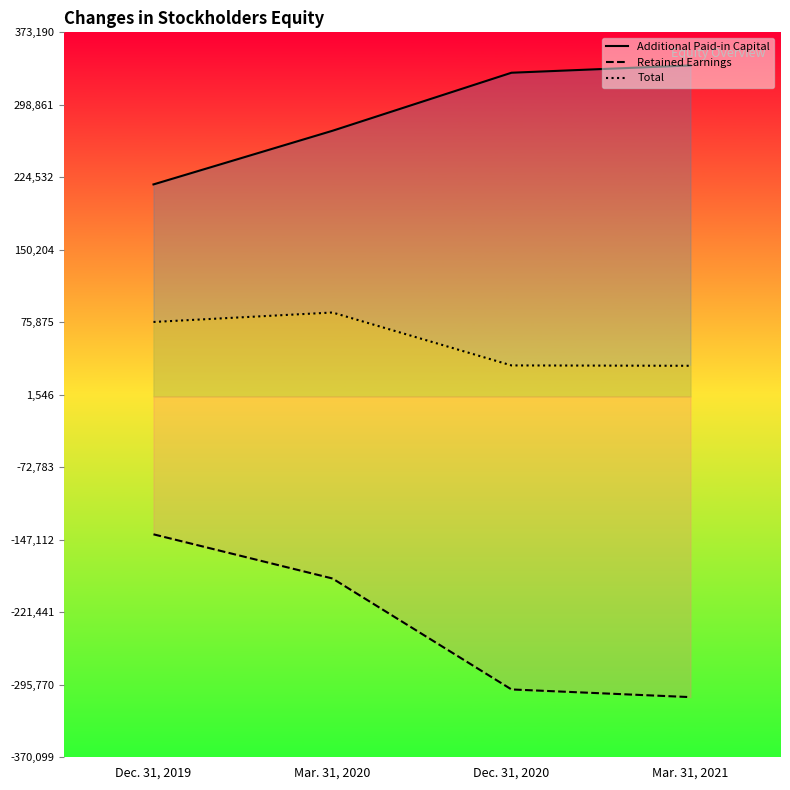

What is the average value of the Additional Paid-in Capital series?

290140